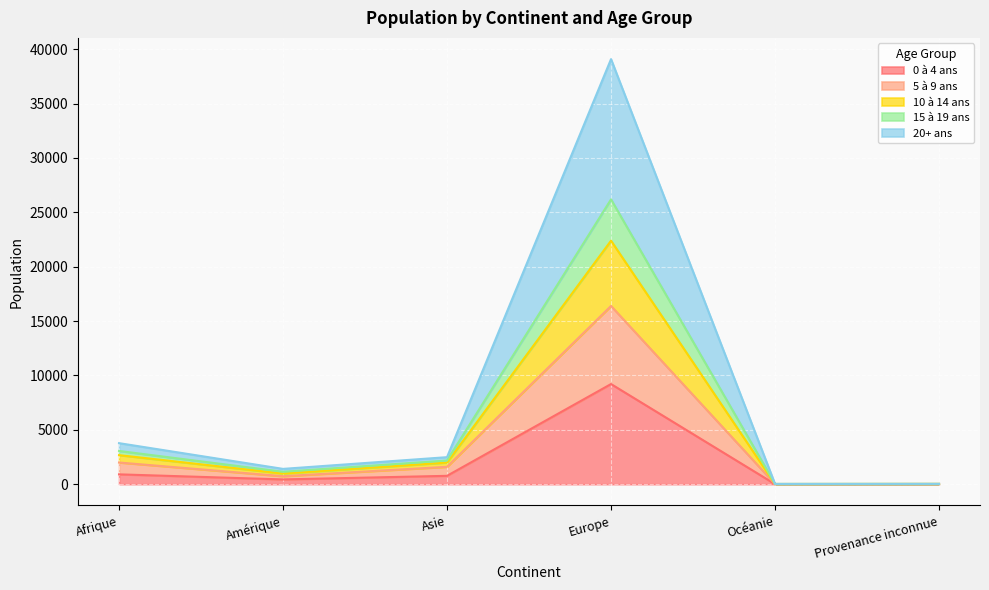

What is the total value across all series at Europe?

39084